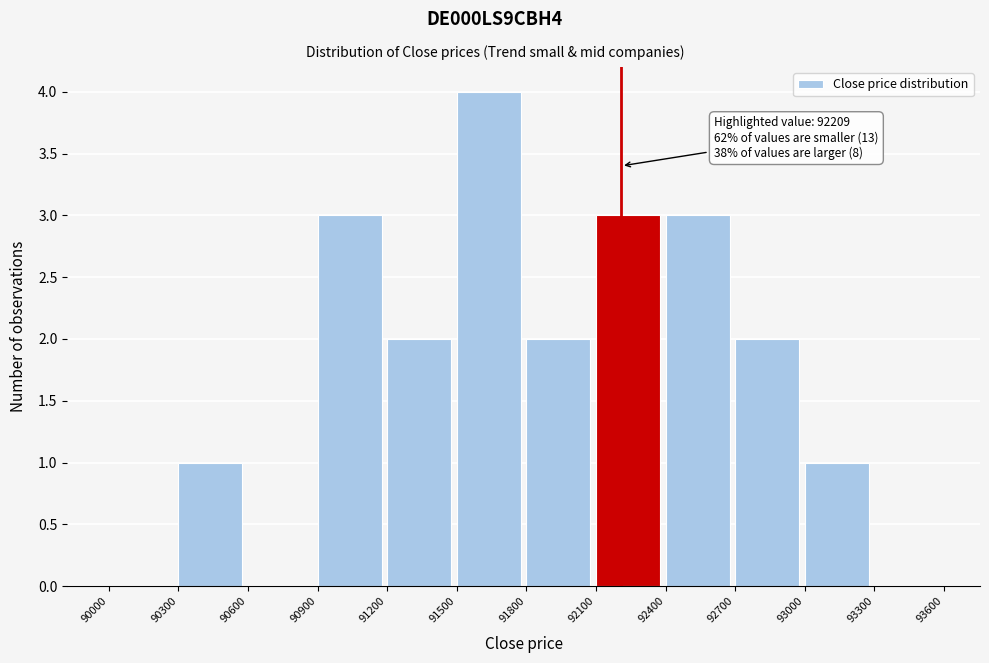

Which range on the x-axis has the tallest bar?

91500 to 91800